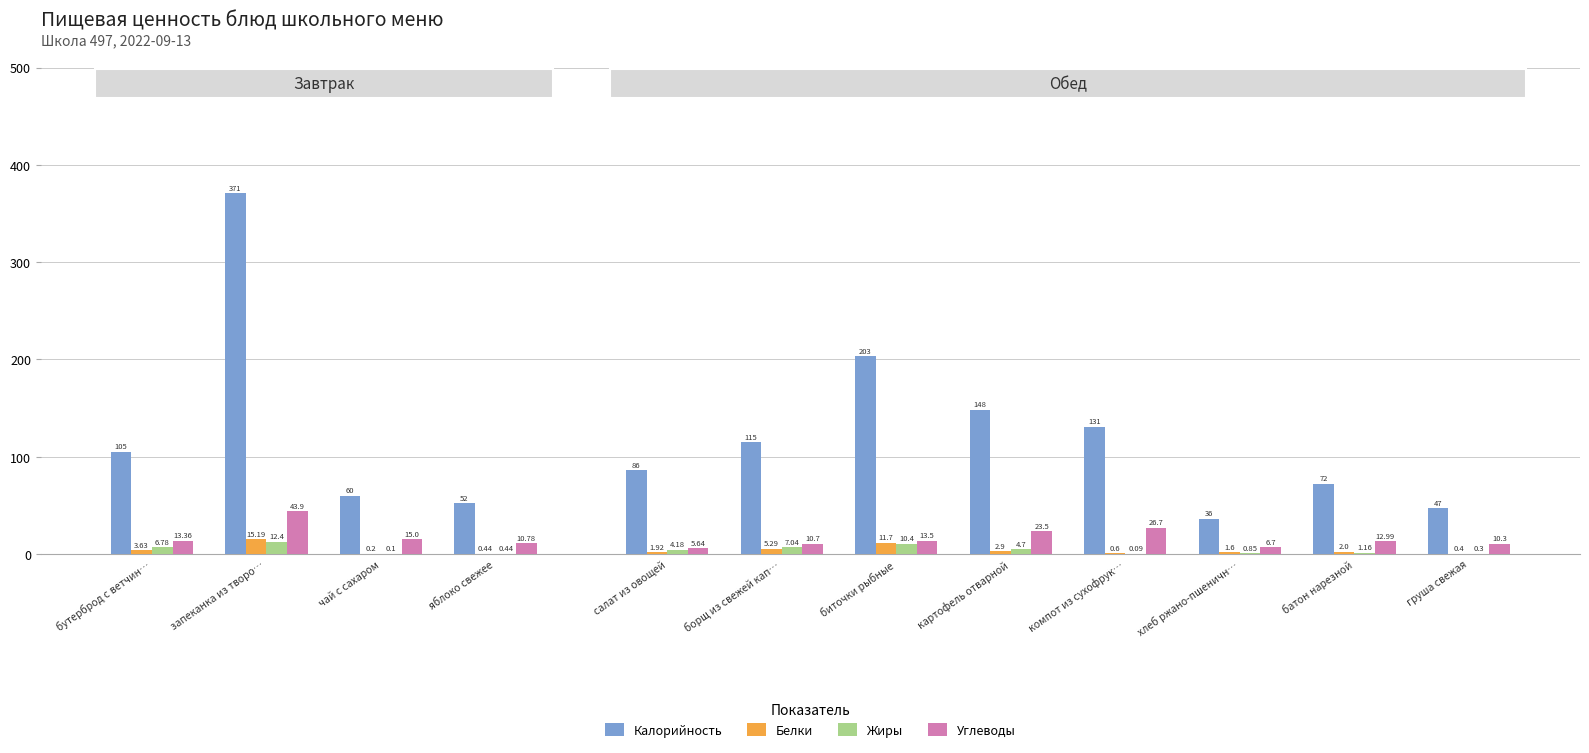

Is the value of Белки at компот из сухофрук… greater than the value of Углеводы at салат из овощей?

No